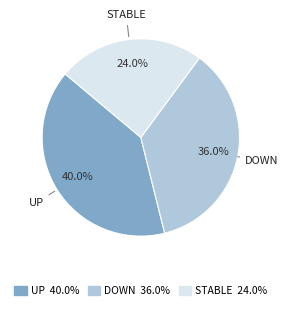

Is there a majority slice in this chart?

No